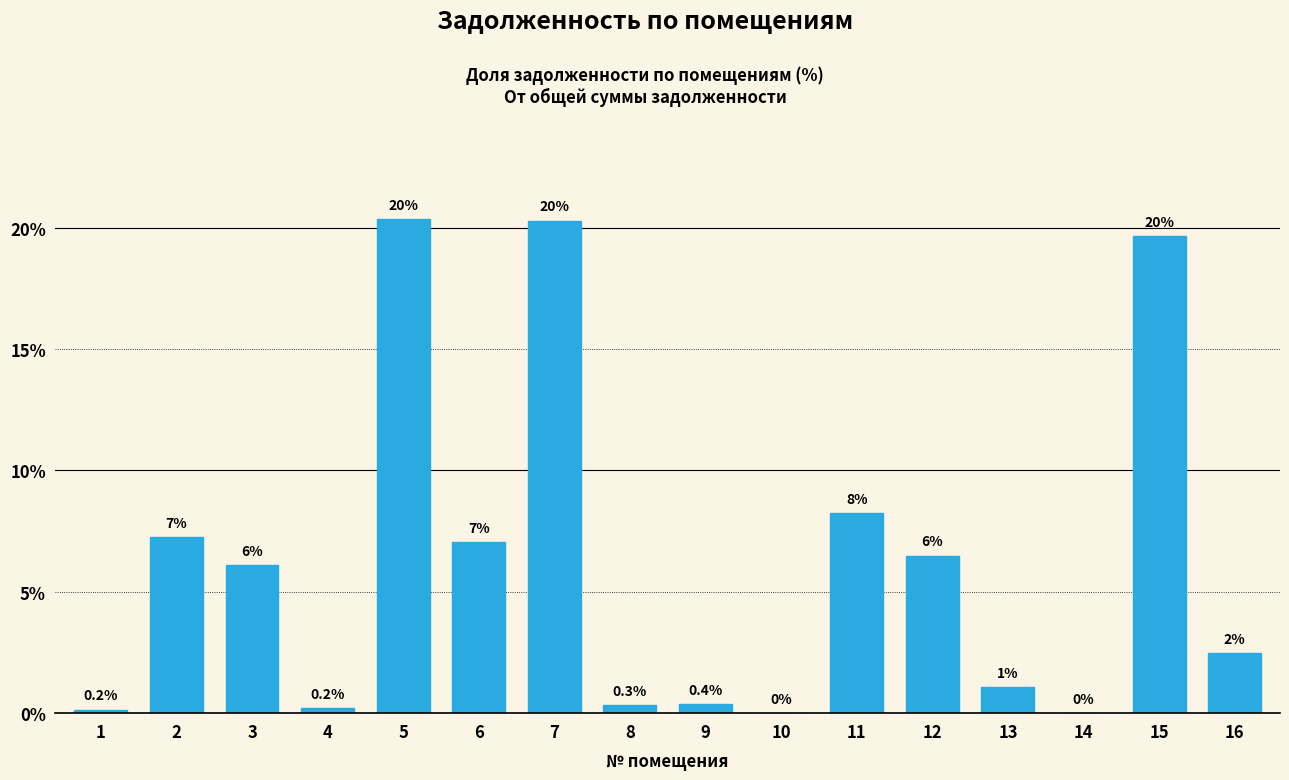

At which label is the value closest to 10?

11